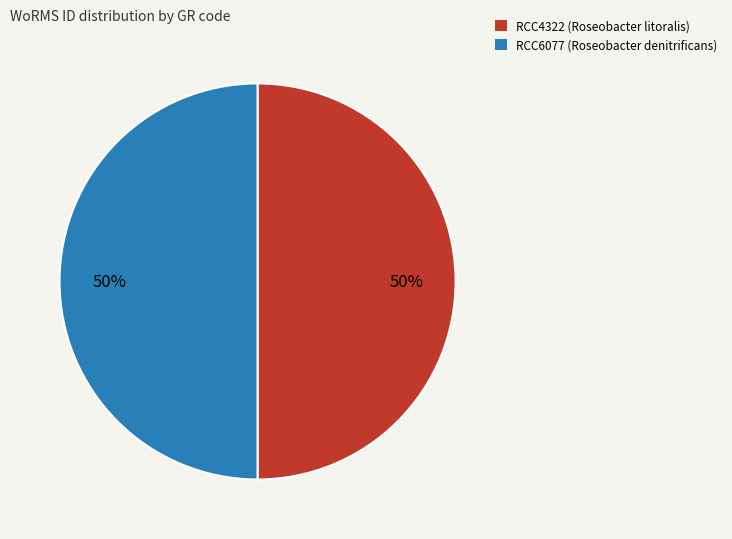

Combined, do RCC4322 and RCC6077 account for over 50%?

Yes